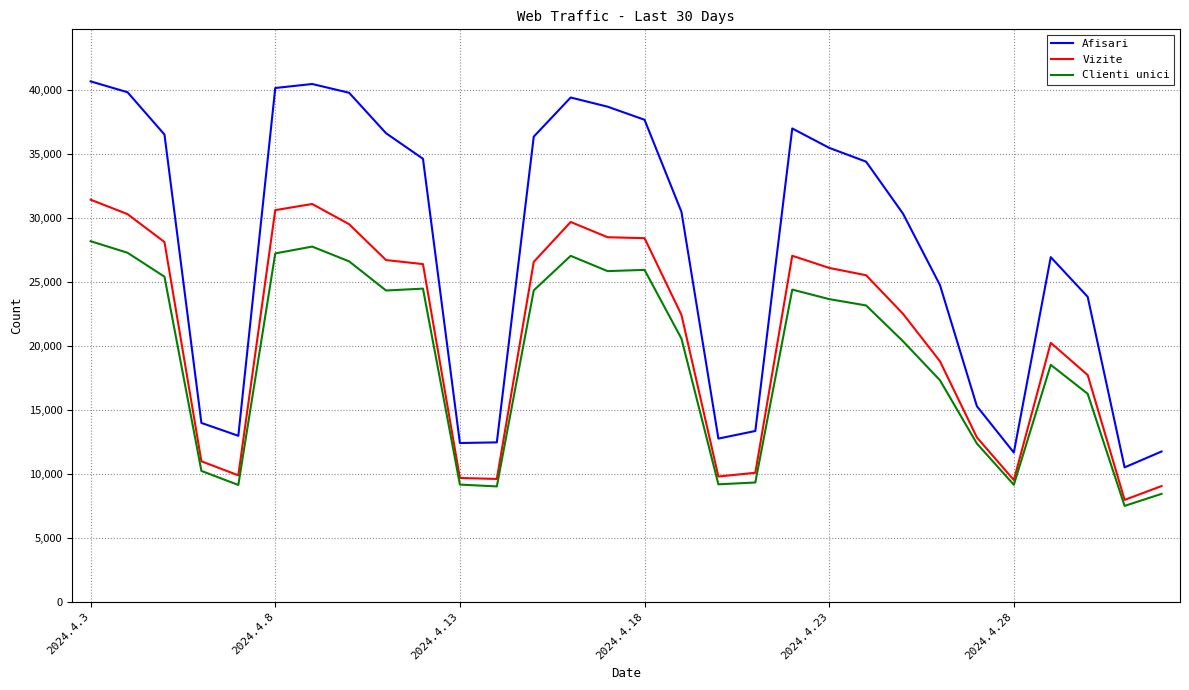

What is the minimum value shown in the chart?

7490